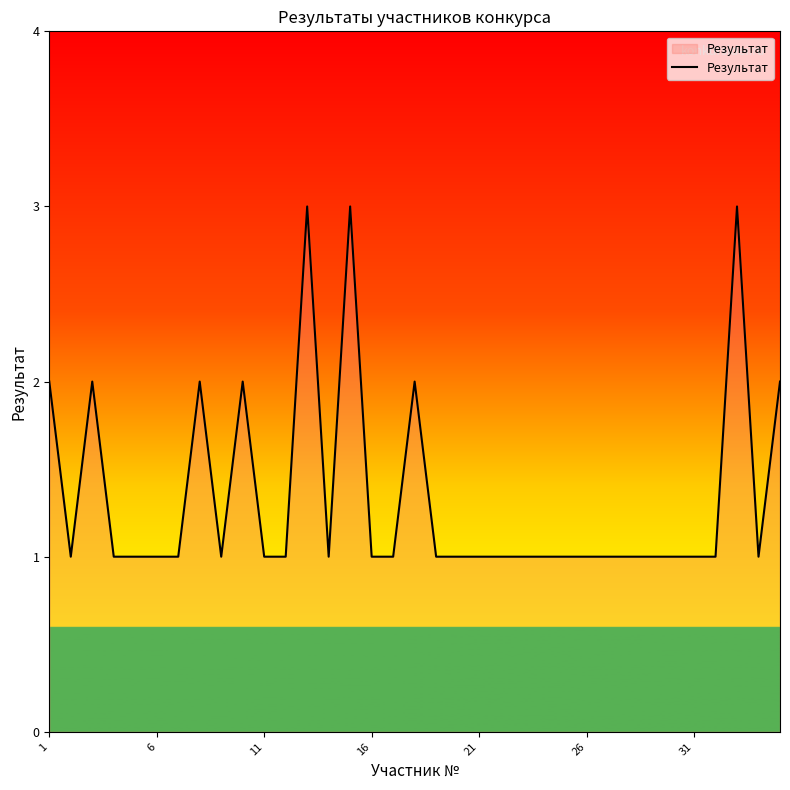

What is the maximum value shown in the chart?

3